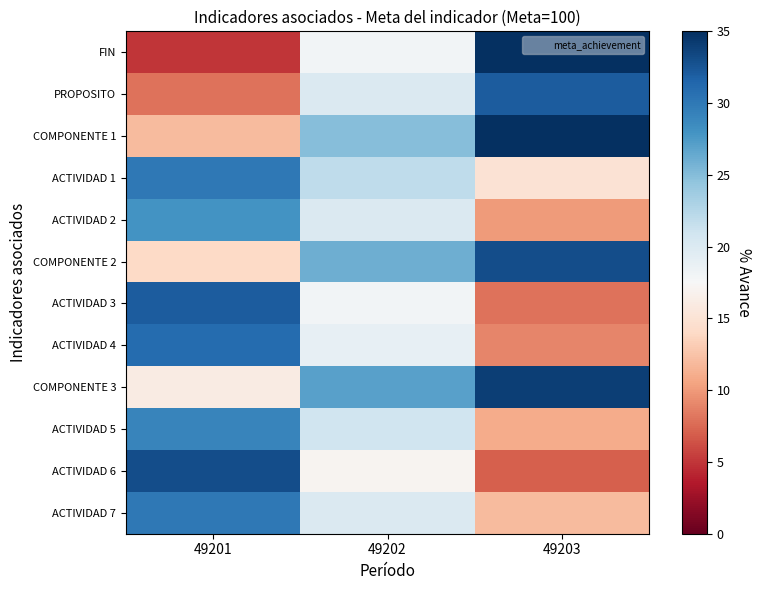

Which series changed the most between 49202 and 49203?

FIN